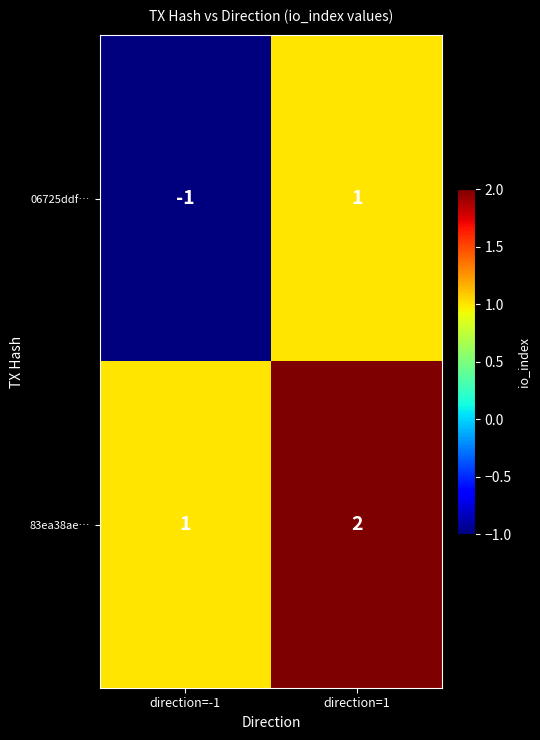

How many values in the 06725ddf… series are below 1?

1